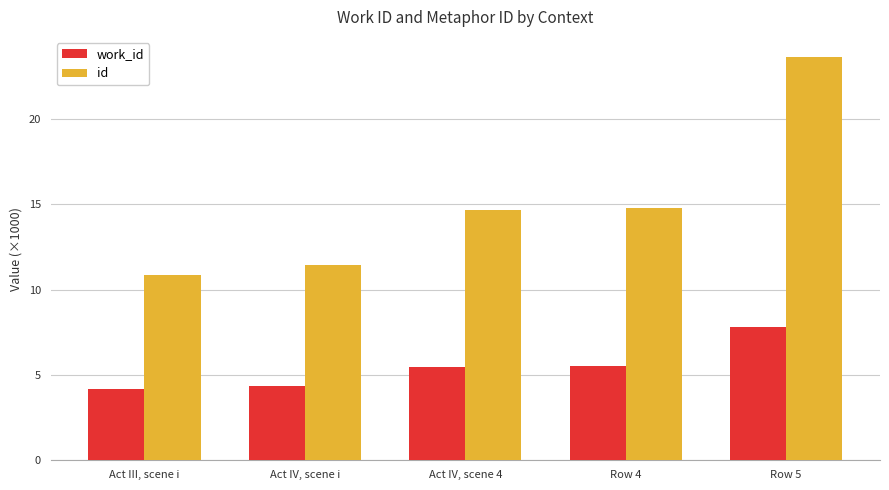

What is the difference between the second highest and second lowest values in the work_id series?

1.1